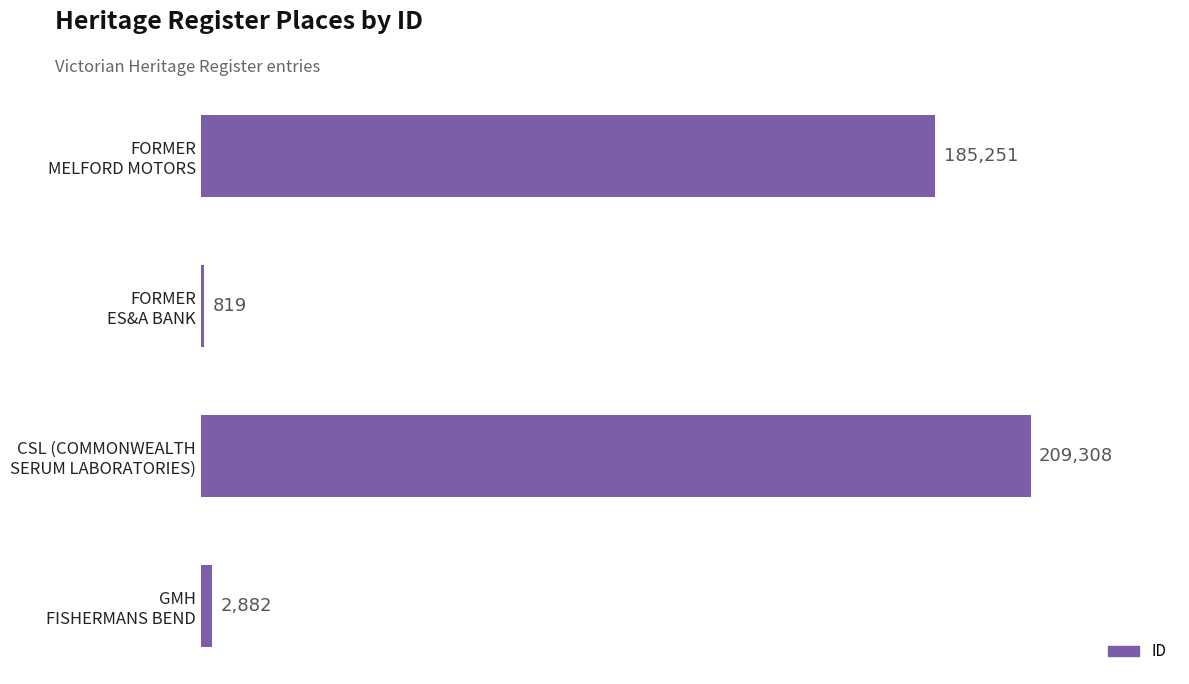

What is the difference between the second highest and second lowest values?

182369